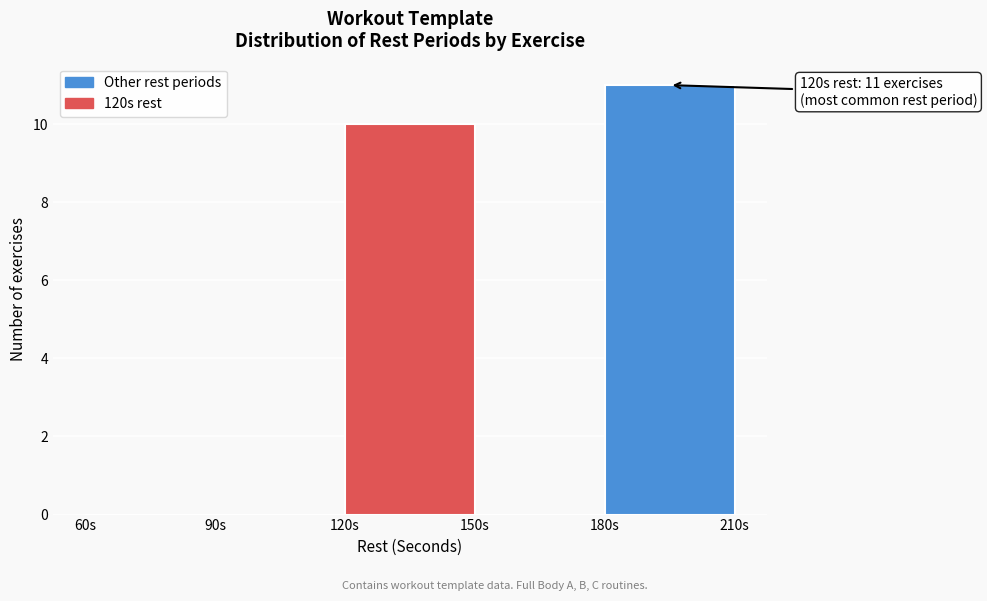

Over which range of the x-axis is the bar tallest?

180 to 210